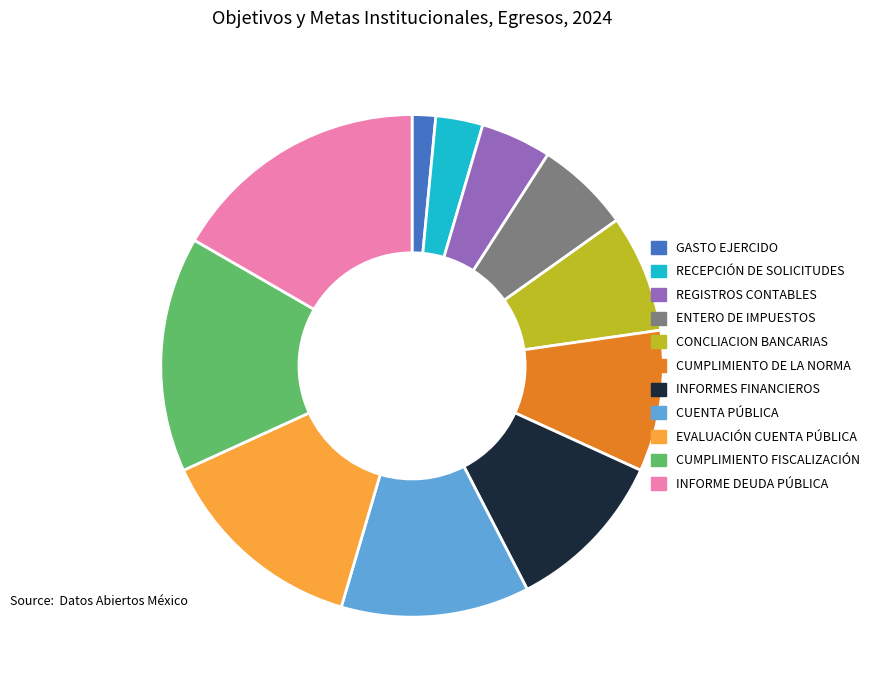

Is it true that REGISTROS CONTABLES is 19% of the pie?

False